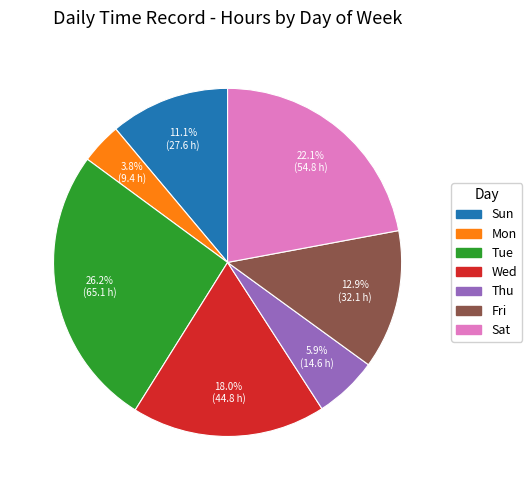

Is it true that Thu is 1% of the pie?

False